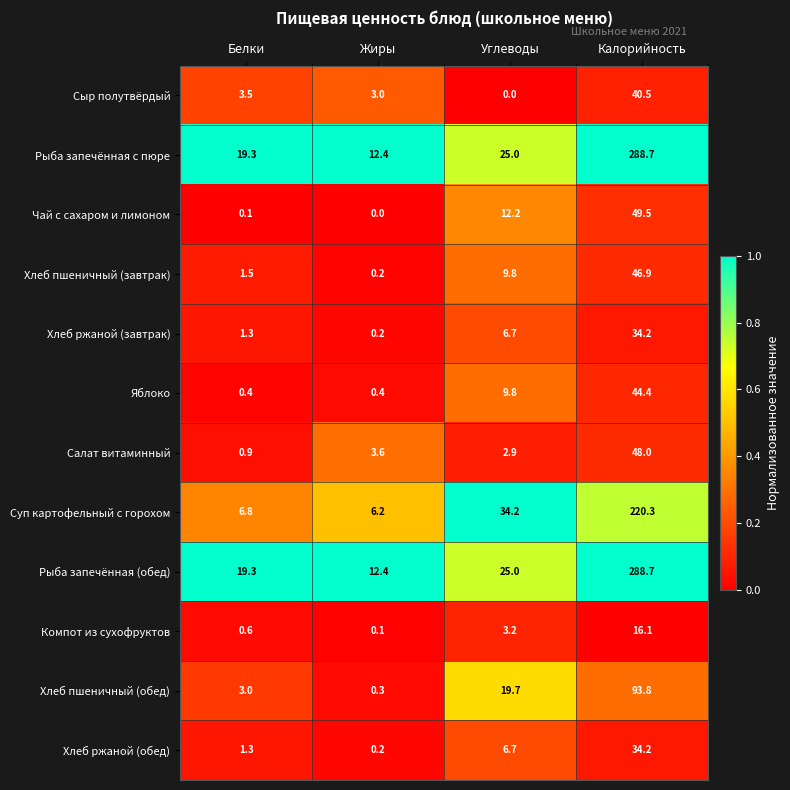

Where is Салат витаминный nearest to the value 24?

Жиры